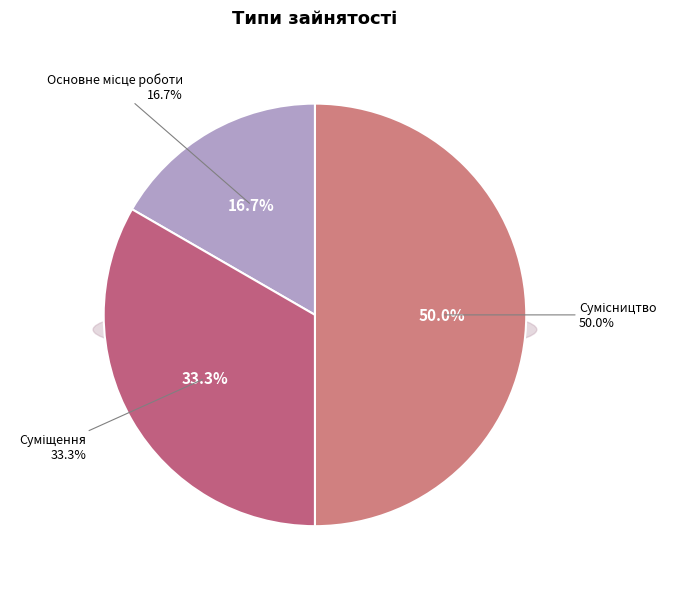

To the nearest percent, what is the difference between the largest and smallest slice percentages?

33%